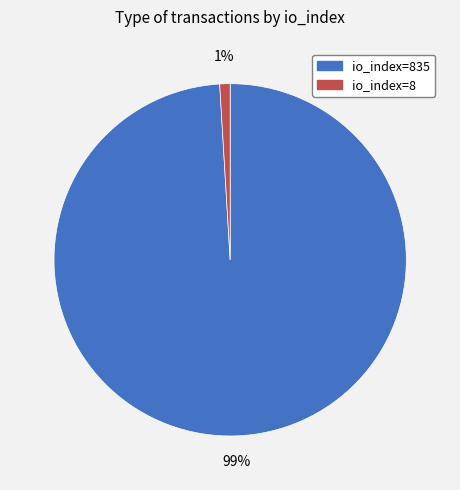

Is there a majority slice in this chart?

Yes